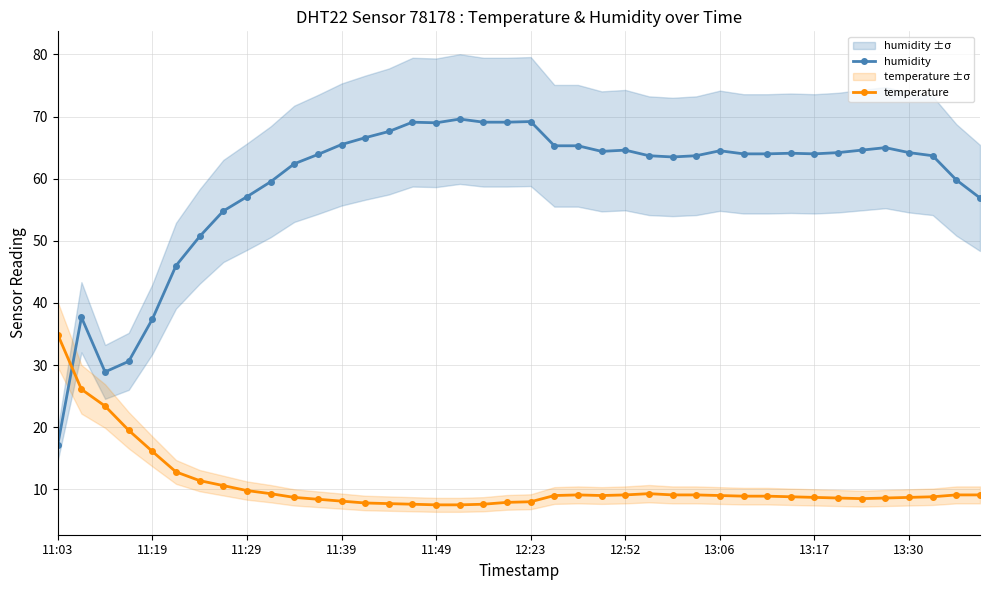

How many lines are shown in the chart?

2